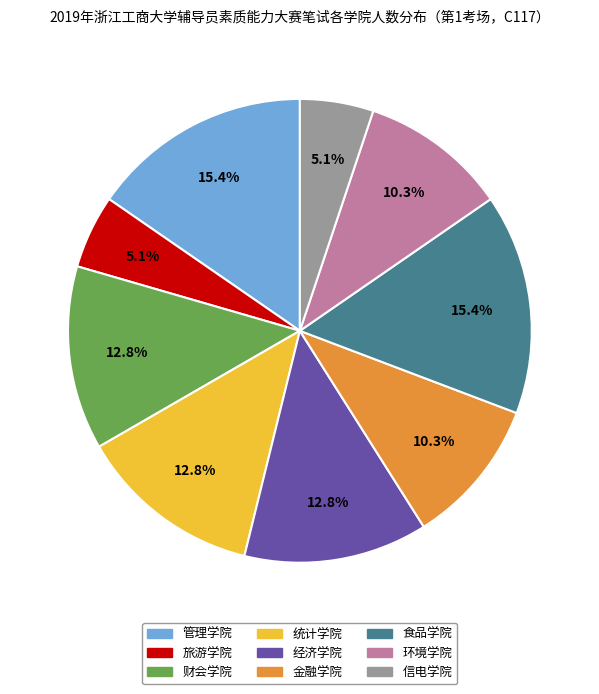

What percentage is the 旅游学院 slice, to the nearest percent?

5%